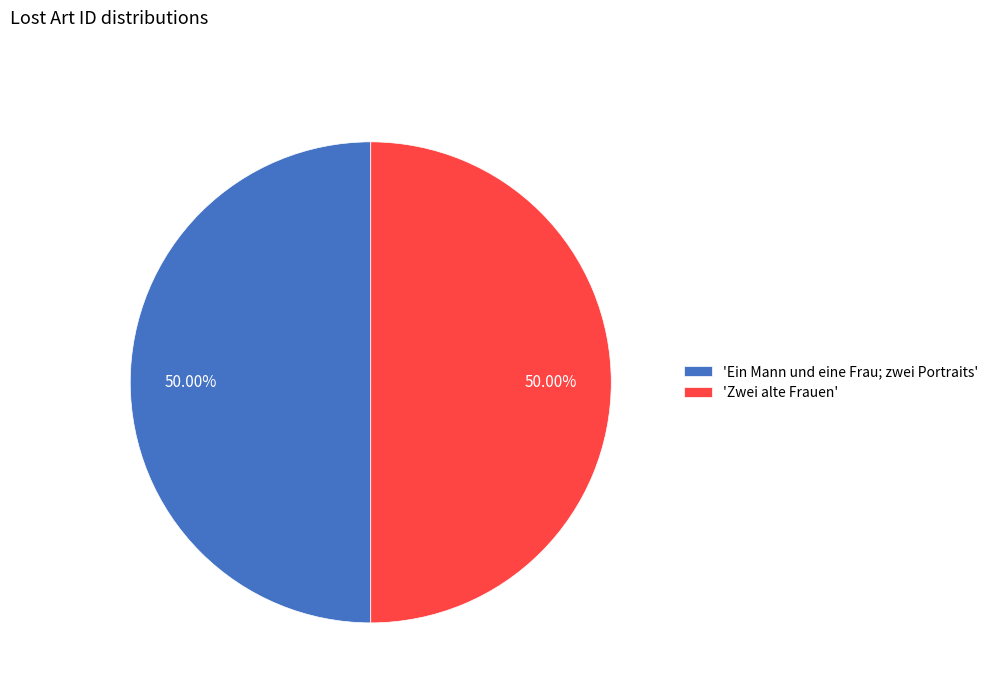

Combined, do 'Ein Mann und eine Frau; zwei Portraits' and 'Zwei alte Frauen' account for over 50%?

Yes